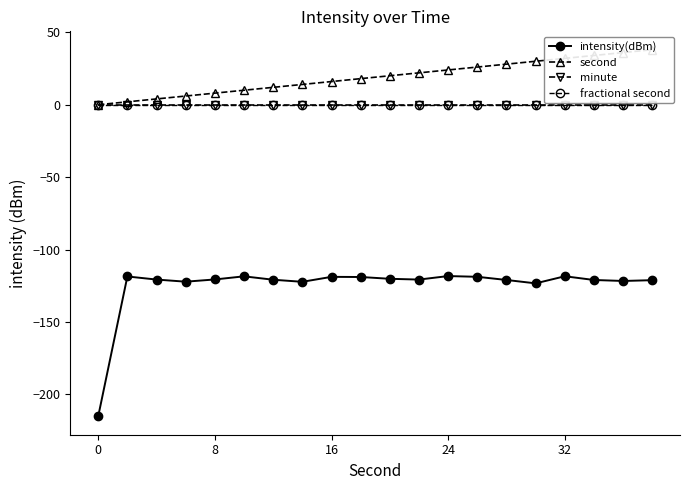

True or false: fractional second and intensity(dBm) cross at least once.

False